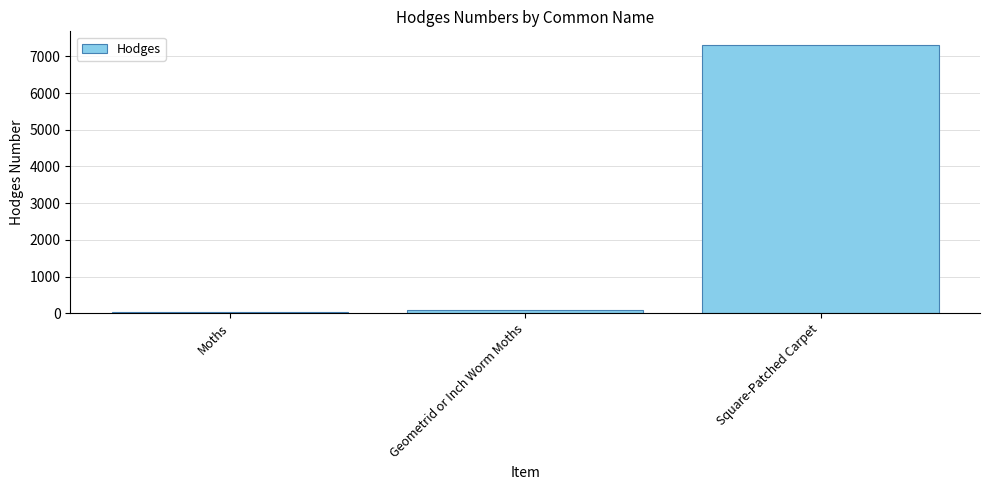

Approximately how many times larger is the value at Moths compared to Geometrid or Inch Worm Moths?

0.3